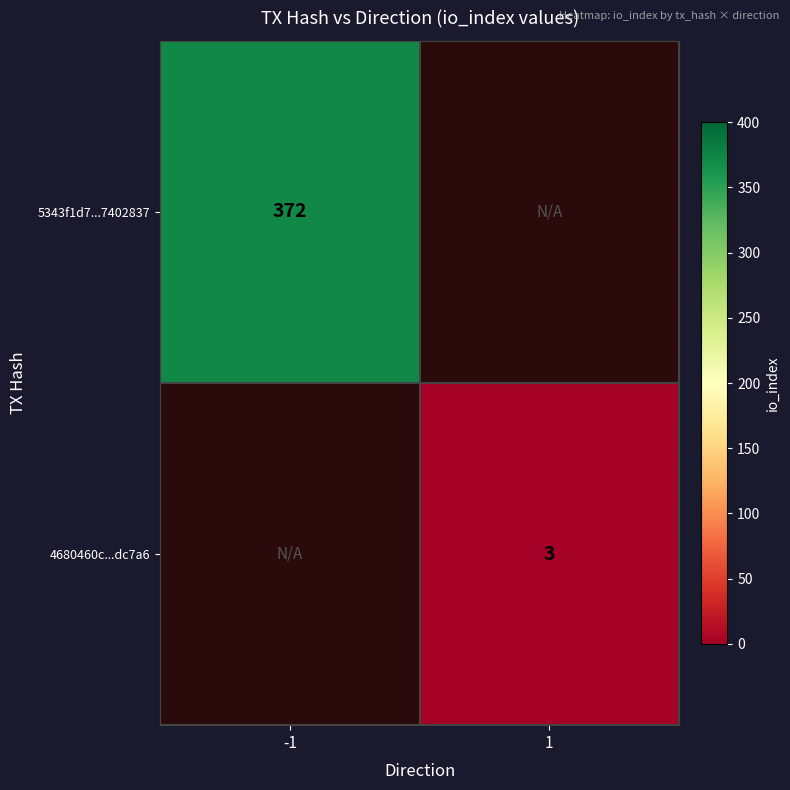

The 5343f1d7...7402837 series shows 260 at -1. True or false?

False